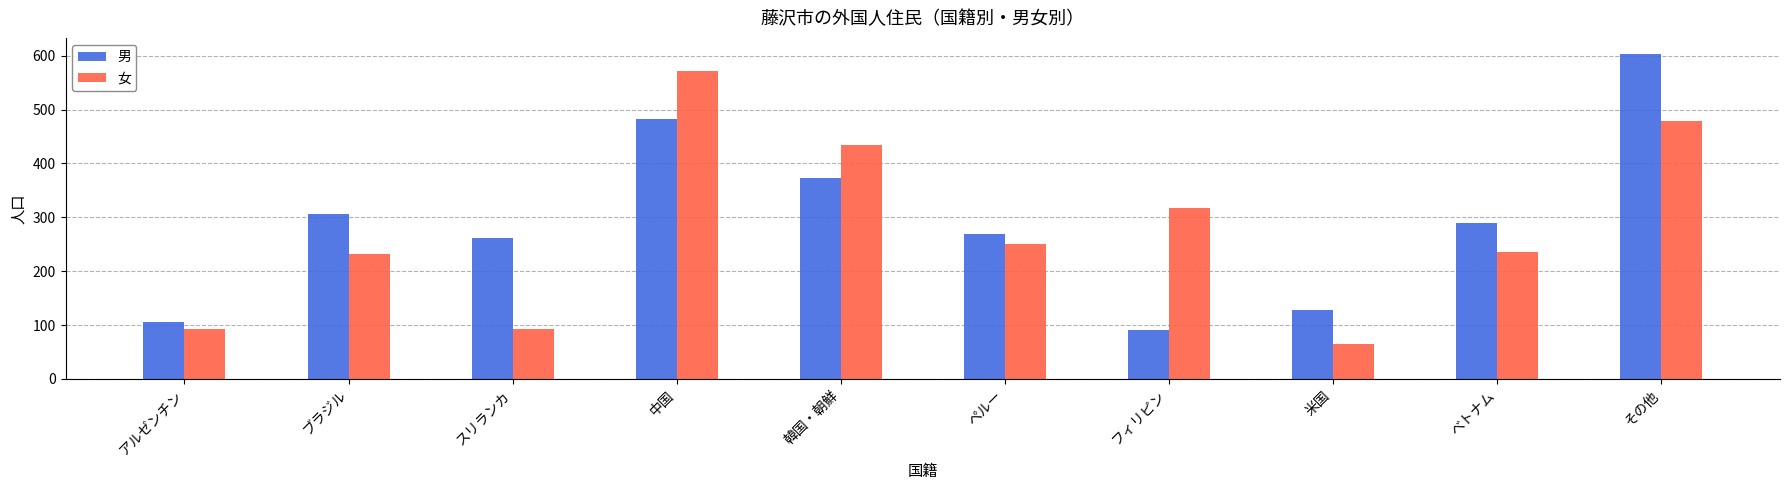

Rank the series at スリランカ from lowest to highest value.

女, 男